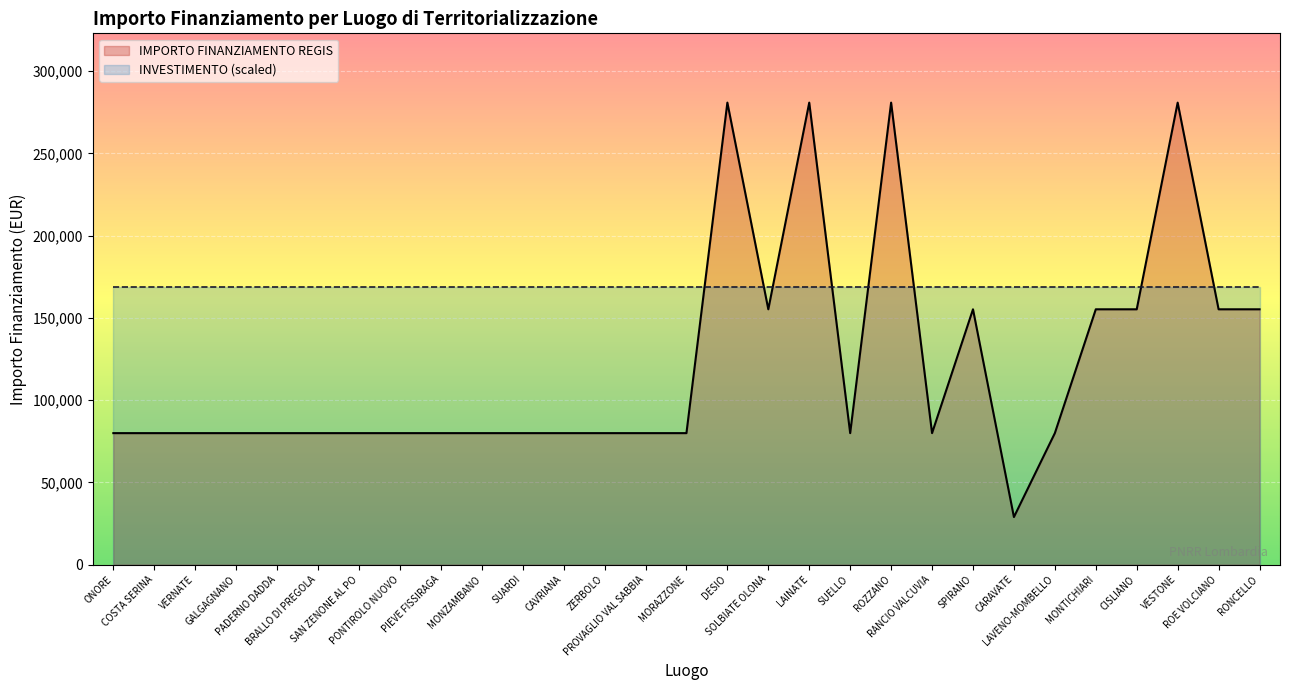

The chart shows a value of 20076 at BRALLO DI PREGOLA. True or false?

False